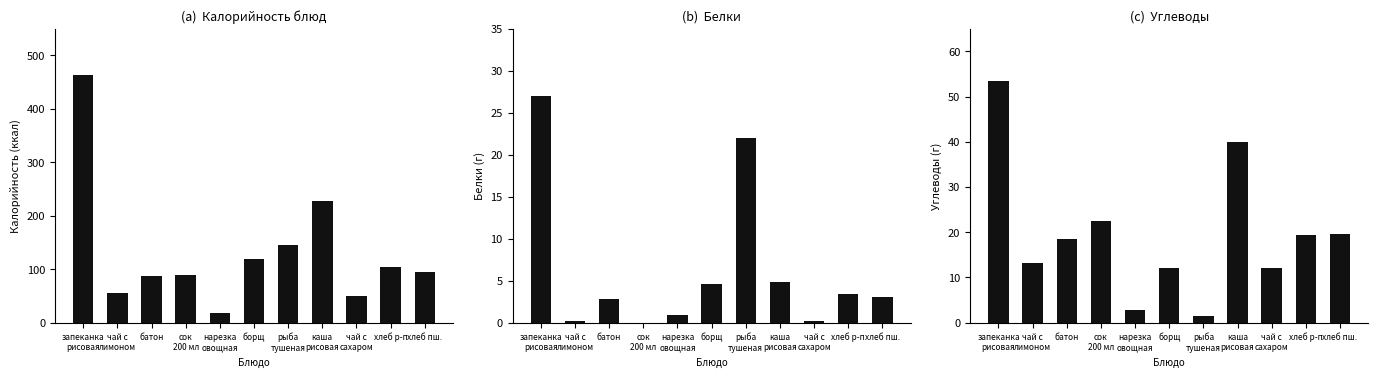

Is the value of Калорийность at борщ greater than the value of Углеводы at чай с
лимоном?

Yes